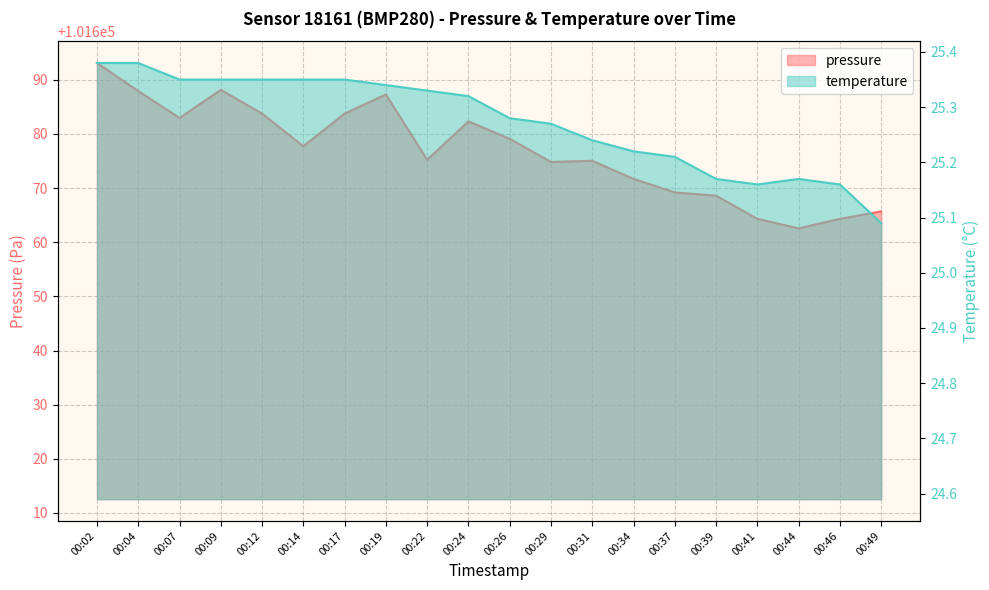

Reading right to left, transcribe all the data shown in this chart.

pressure: 00:49=101665.7	00:46=101664.3	00:44=101662.6	00:41=101664.3	00:39=101668.6	00:37=101669.2	00:34=101671.7	00:31=101675.0	00:29=101674.8	00:26=101679.1	00:24=101682.3	00:22=101675.2	00:19=101687.3	00:17=101683.8	00:14=101677.7	00:12=101683.8	00:09=101688.1	00:07=101682.9	00:04=101687.9	00:02=101693.1
temperature: 00:49=25.1	00:46=25.2	00:44=25.2	00:41=25.2	00:39=25.2	00:37=25.2	00:34=25.2	00:31=25.2	00:29=25.3	00:26=25.3	00:24=25.3	00:22=25.3	00:19=25.3	00:17=25.4	00:14=25.4	00:12=25.4	00:09=25.4	00:07=25.4	00:04=25.4	00:02=25.4